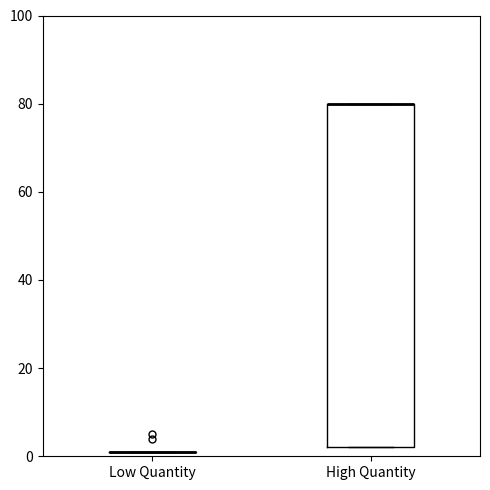

Reading left to right, read every box against the y-axis: the position of its median line, the range the box covers, and the ends of its whiskers. The values are not printed on the chart, so give them approximately, as read against the axis.

Low Quantity: box collapsed to a line at 2, whiskers 2 to 2
High Quantity: median 80 (drawn on the box's upper edge), box 2 to 80, whiskers 2 to 80